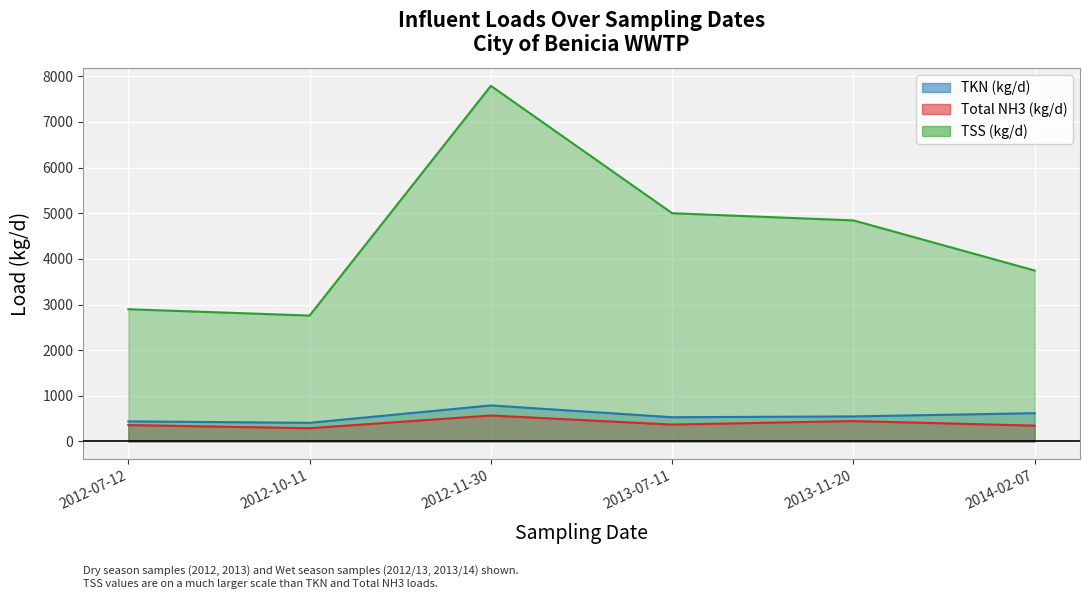

What is the minimum value for Total NH3 (kg/d)?

290.3